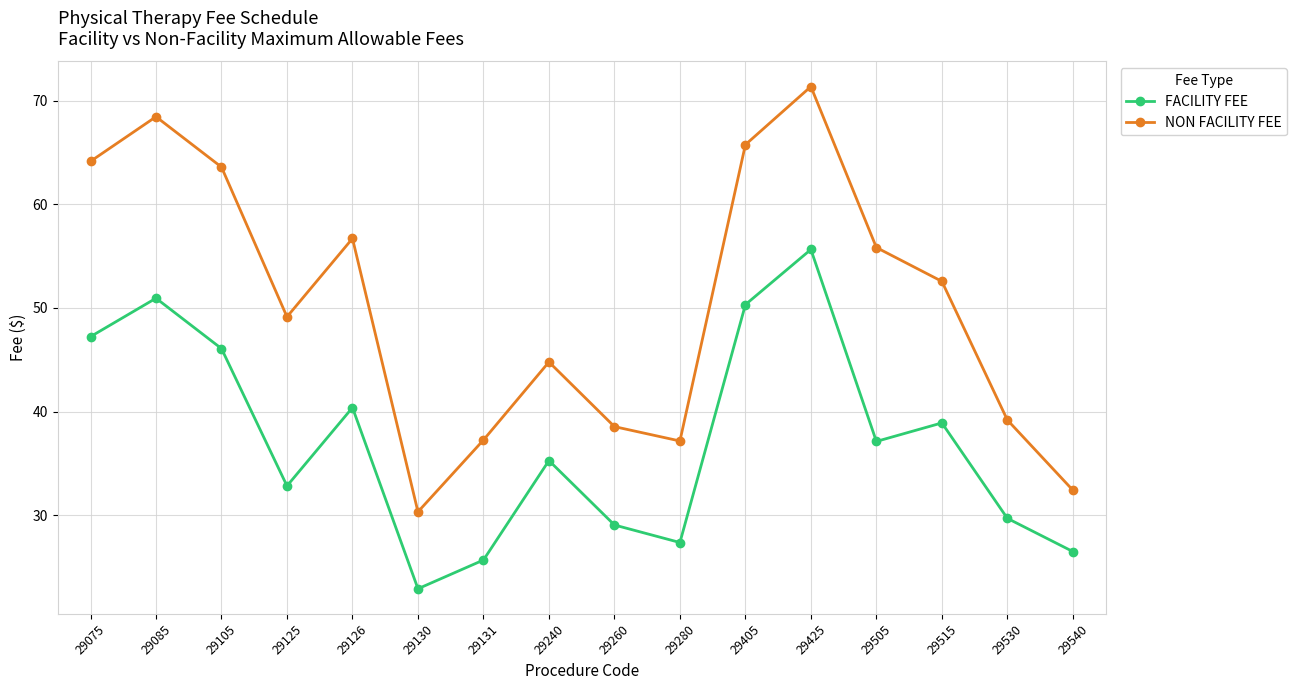

Which series has the largest total across all categories?

NON FACILITY FEE